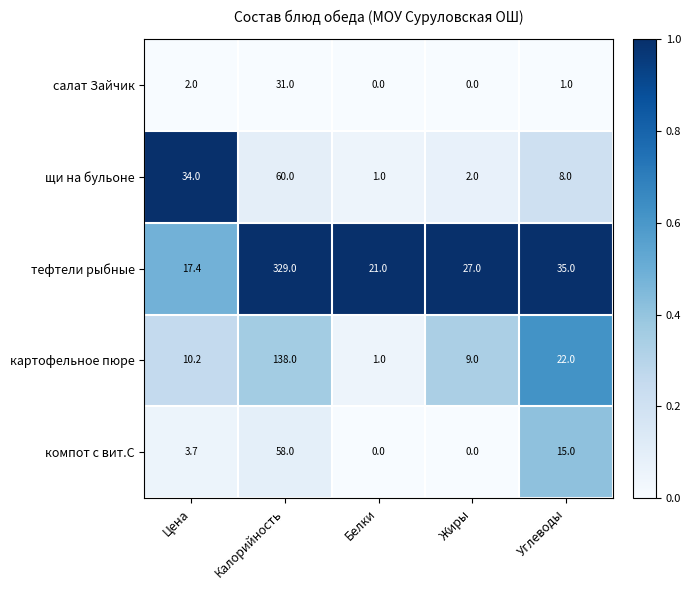

Is it true that тефтели рыбные equals 17.4 at Цена?

True